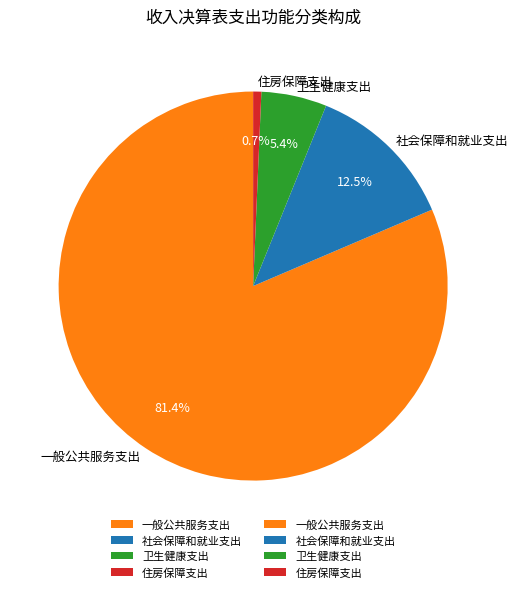

What percentage is the 一般公共服务支出 slice, to the nearest percent?

81%